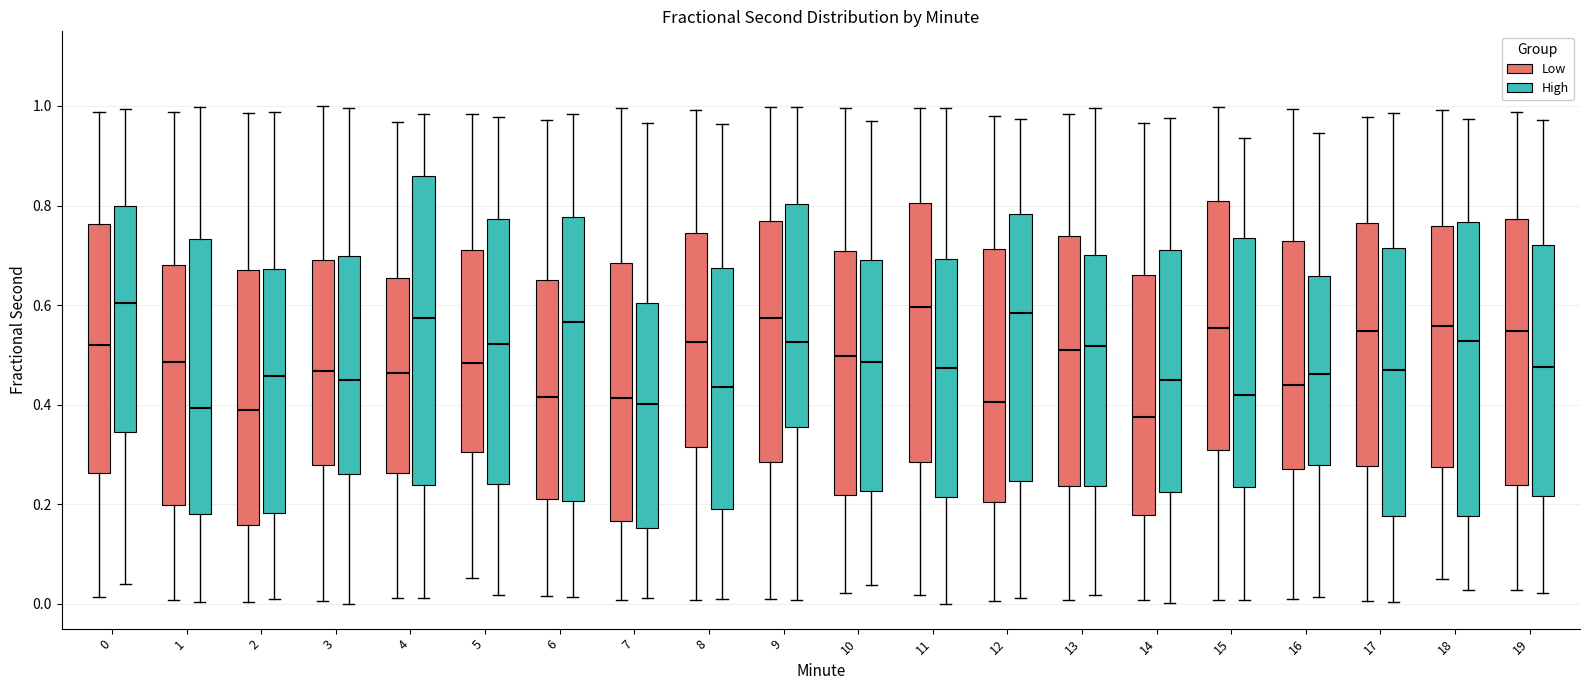

Reading left to right, read every box against the y-axis: the position of its median line, the range the box covers, and the ends of its whiskers. The values are not printed on the chart, so give them approximately, as read against the axis.

0 (Low): median 0.52, box 0.26 to 0.76, whiskers 0.02 to 0.98
0 (High): median 0.60, box 0.34 to 0.80, whiskers 0.04 to 1.00
1 (Low): median 0.48, box 0.20 to 0.68, whiskers 0.00 to 0.98
1 (High): median 0.40, box 0.18 to 0.74, whiskers 0.00 to 1.00
2 (Low): median 0.38, box 0.16 to 0.68, whiskers 0.00 to 0.98
2 (High): median 0.46, box 0.18 to 0.68, whiskers 0.00 to 0.98
3 (Low): median 0.46, box 0.28 to 0.70, whiskers 0.00 to 1.00
3 (High): median 0.44, box 0.26 to 0.70, whiskers 0.00 to 1.00
4 (Low): median 0.46, box 0.26 to 0.66, whiskers 0.02 to 0.96
4 (High): median 0.58, box 0.24 to 0.86, whiskers 0.02 to 0.98
5 (Low): median 0.48, box 0.30 to 0.72, whiskers 0.06 to 0.98
5 (High): median 0.52, box 0.24 to 0.78, whiskers 0.02 to 0.98
6 (Low): median 0.42, box 0.20 to 0.66, whiskers 0.02 to 0.98
6 (High): median 0.56, box 0.20 to 0.78, whiskers 0.02 to 0.98
7 (Low): median 0.42, box 0.16 to 0.68, whiskers 0.00 to 1.00
7 (High): median 0.40, box 0.16 to 0.60, whiskers 0.02 to 0.96
8 (Low): median 0.52, box 0.32 to 0.74, whiskers 0.00 to 1.00
8 (High): median 0.44, box 0.20 to 0.68, whiskers 0.00 to 0.96
9 (Low): median 0.58, box 0.28 to 0.76, whiskers 0.02 to 1.00
9 (High): median 0.52, box 0.36 to 0.80, whiskers 0.00 to 1.00
10 (Low): median 0.50, box 0.22 to 0.70, whiskers 0.02 to 1.00
10 (High): median 0.48, box 0.22 to 0.68, whiskers 0.04 to 0.98
11 (Low): median 0.60, box 0.28 to 0.80, whiskers 0.02 to 1.00
11 (High): median 0.48, box 0.22 to 0.70, whiskers 0.00 to 1.00
12 (Low): median 0.40, box 0.20 to 0.72, whiskers 0.00 to 0.98
12 (High): median 0.58, box 0.24 to 0.78, whiskers 0.02 to 0.98
13 (Low): median 0.50, box 0.24 to 0.74, whiskers 0.00 to 0.98
13 (High): median 0.52, box 0.24 to 0.70, whiskers 0.02 to 1.00
14 (Low): median 0.38, box 0.18 to 0.66, whiskers 0.00 to 0.96
14 (High): median 0.46, box 0.22 to 0.72, whiskers 0.00 to 0.98
15 (Low): median 0.56, box 0.30 to 0.80, whiskers 0.00 to 1.00
15 (High): median 0.42, box 0.24 to 0.74, whiskers 0.00 to 0.94
16 (Low): median 0.44, box 0.26 to 0.72, whiskers 0.00 to 1.00
16 (High): median 0.46, box 0.28 to 0.66, whiskers 0.02 to 0.94
17 (Low): median 0.54, box 0.28 to 0.76, whiskers 0.00 to 0.98
17 (High): median 0.46, box 0.18 to 0.72, whiskers 0.00 to 0.98
18 (Low): median 0.56, box 0.28 to 0.76, whiskers 0.06 to 1.00
18 (High): median 0.52, box 0.18 to 0.76, whiskers 0.02 to 0.98
19 (Low): median 0.54, box 0.24 to 0.78, whiskers 0.02 to 0.98
19 (High): median 0.48, box 0.22 to 0.72, whiskers 0.02 to 0.98